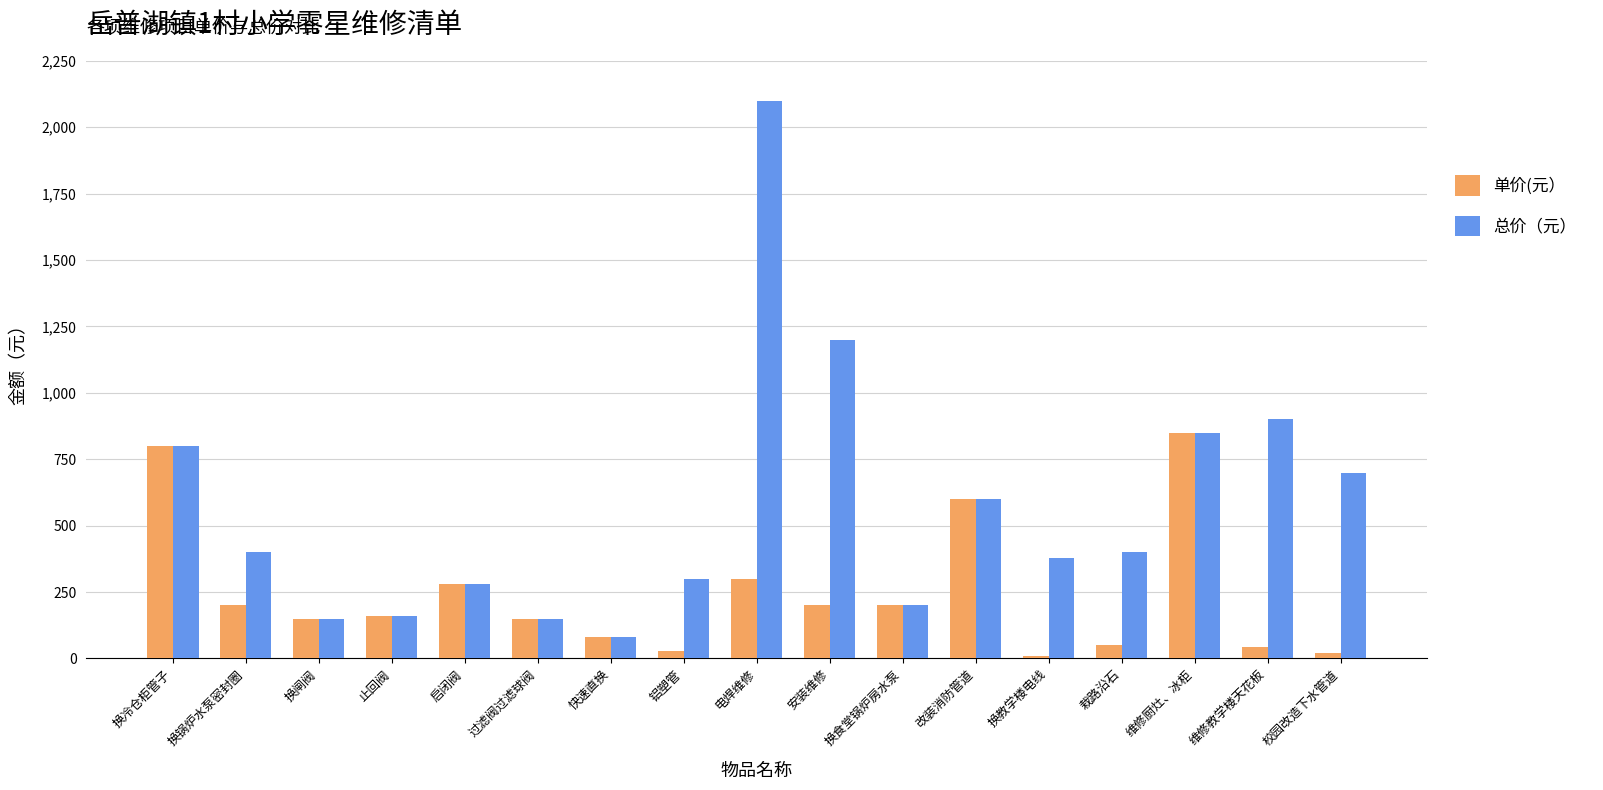

Which series has the widest spread of values?

总价（元）